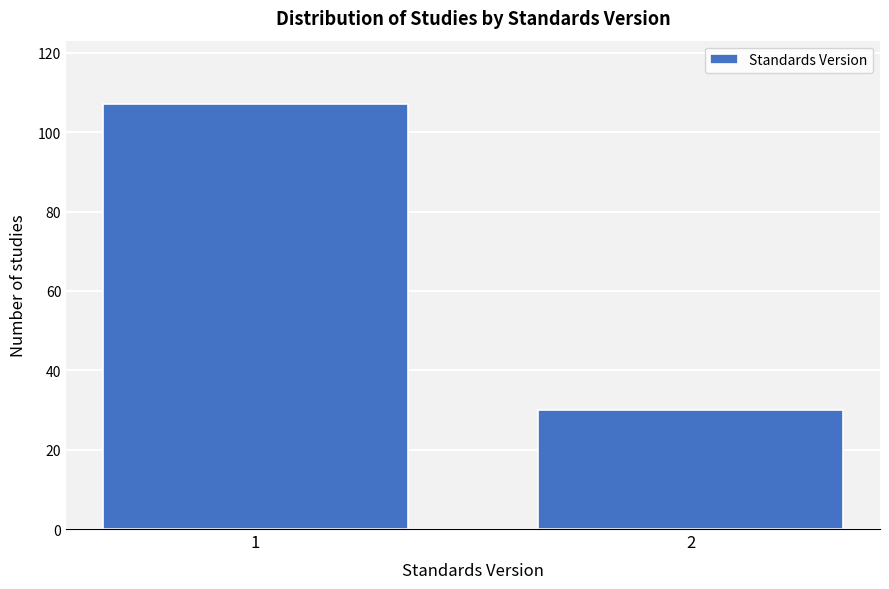

Reading right to left, what are all the values shown in this chart?

2=30	1=107